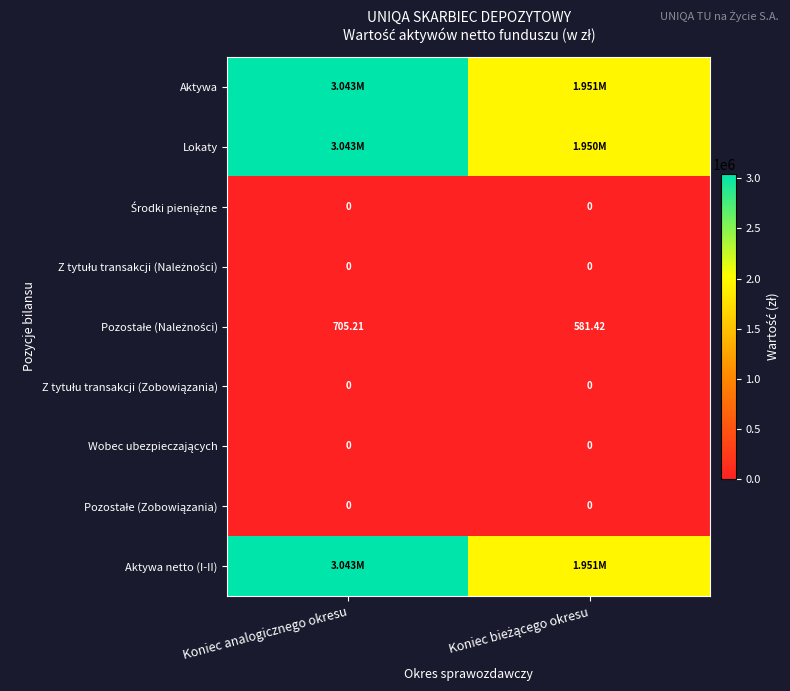

What value does the Pozostałe (Należności) series have at Koniec bieżącego okresu?

581.4